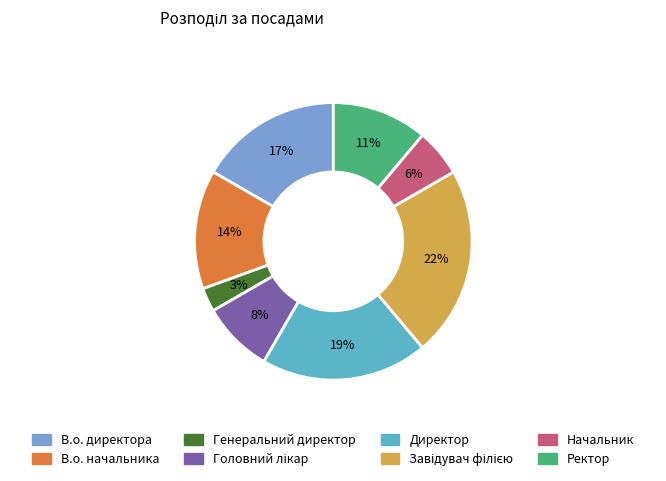

Which has a higher value, В.о. начальника or Ректор?

В.о. начальника